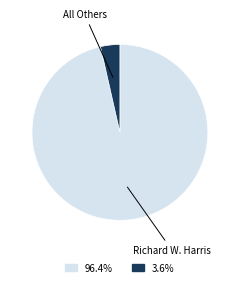

How many segments does this pie chart have?

2